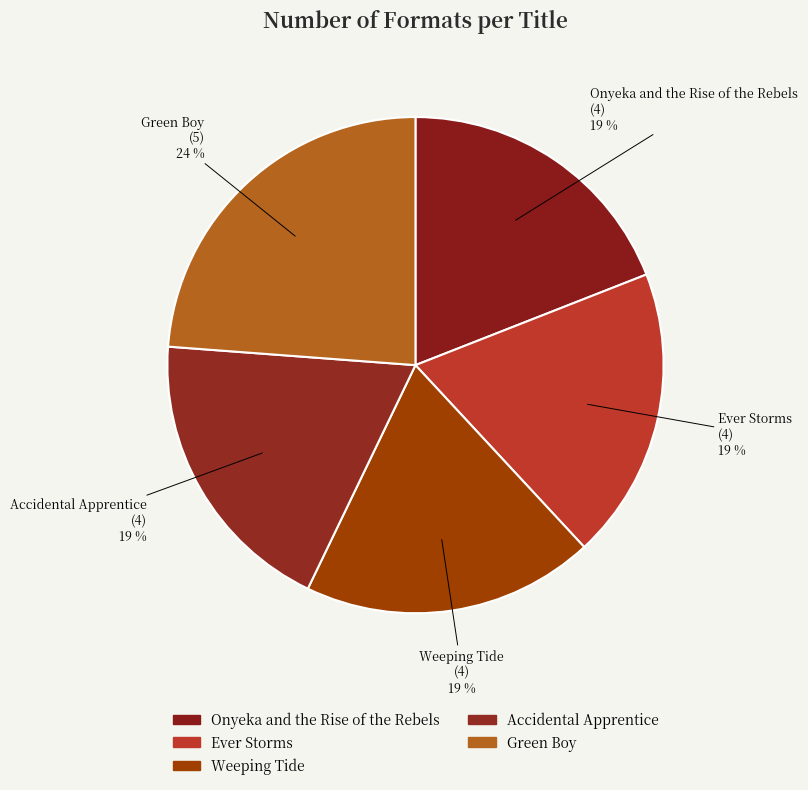

To the nearest percent, what is the difference between the Green Boy and Accidental Apprentice slice percentages?

5%